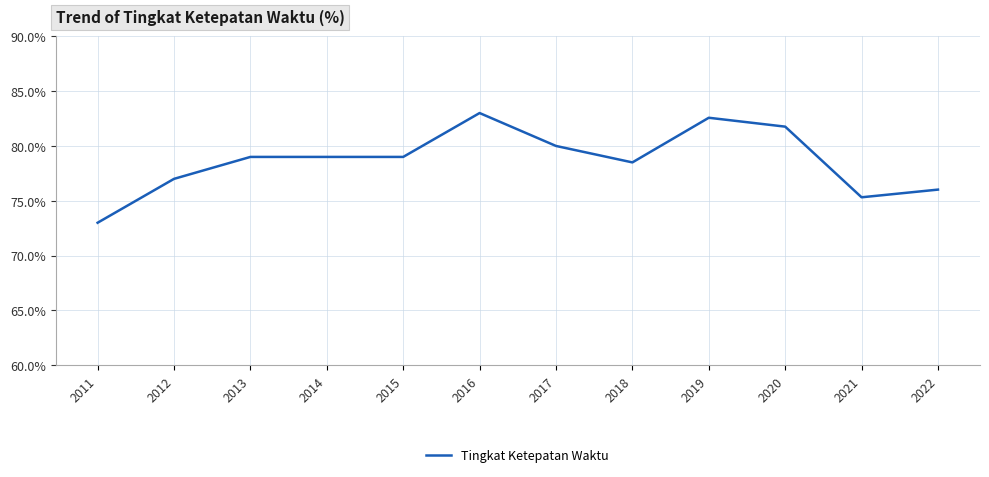

The chart shows a value of 76.0 at 2022. True or false?

True